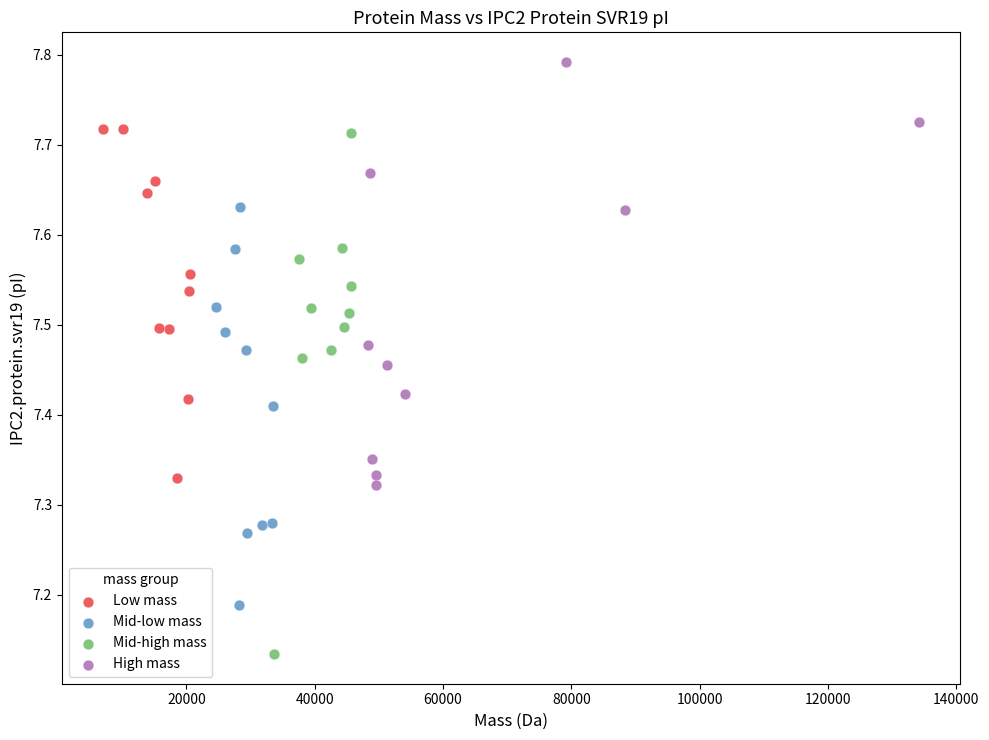

What are all the series names shown in the legend?

Low mass, Mid-low mass, Mid-high mass, High mass